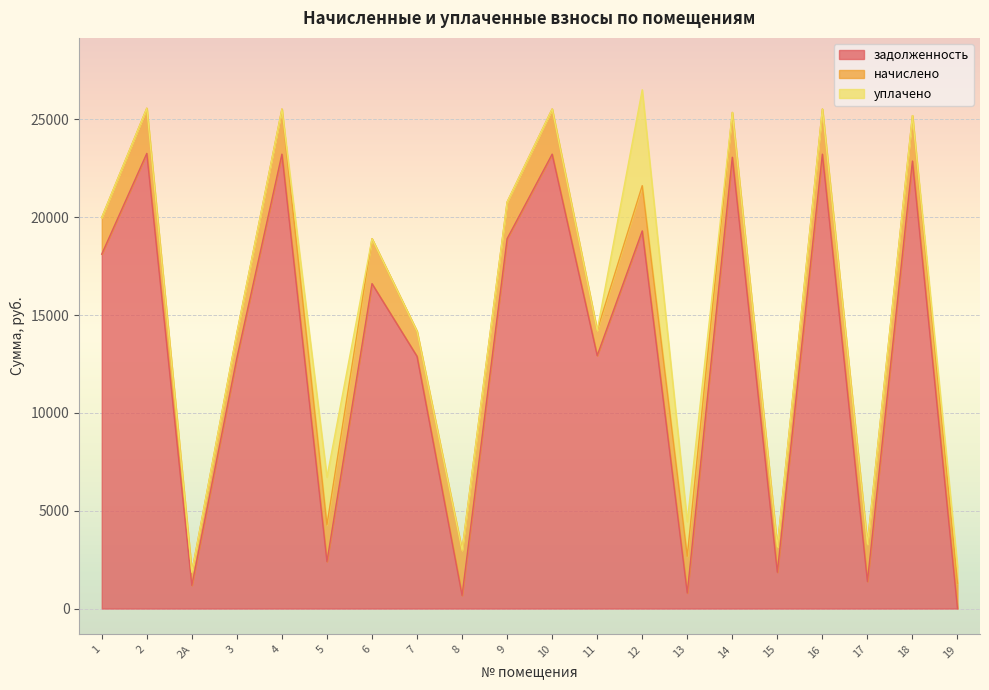

What is the value of the задолженность point at the 9th from the left?

670.2